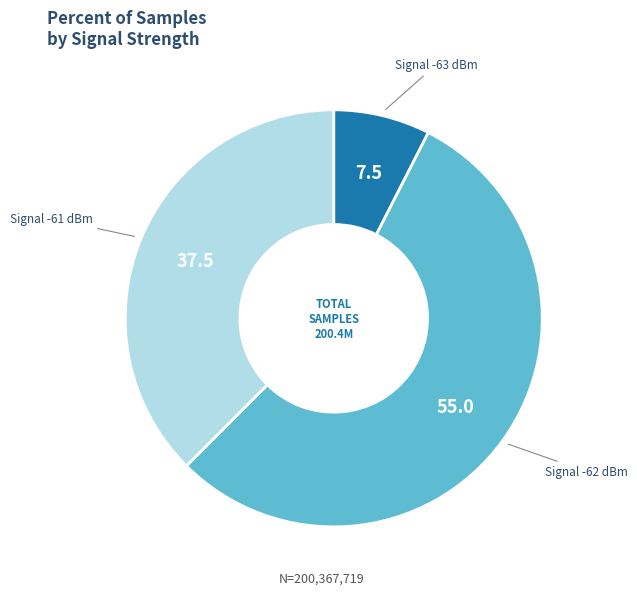

Does any single category account for the majority?

Yes